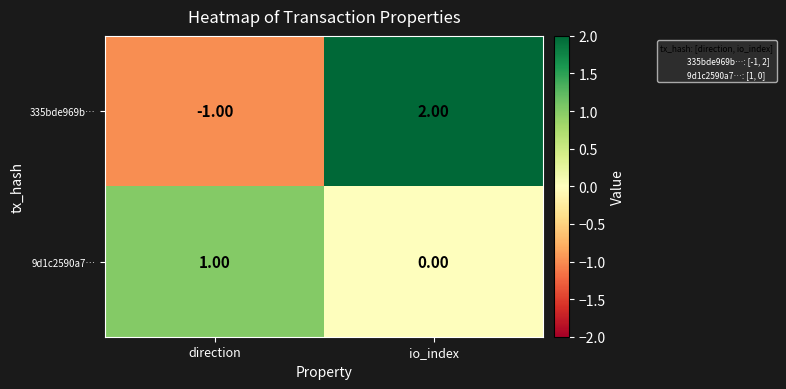

What is the difference between the highest and lowest values at io_index?

2